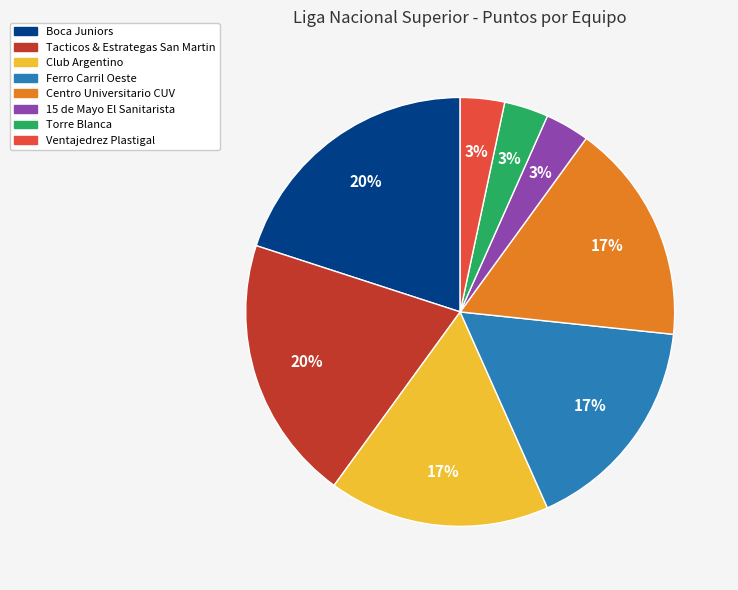

Does any single category account for the majority?

No